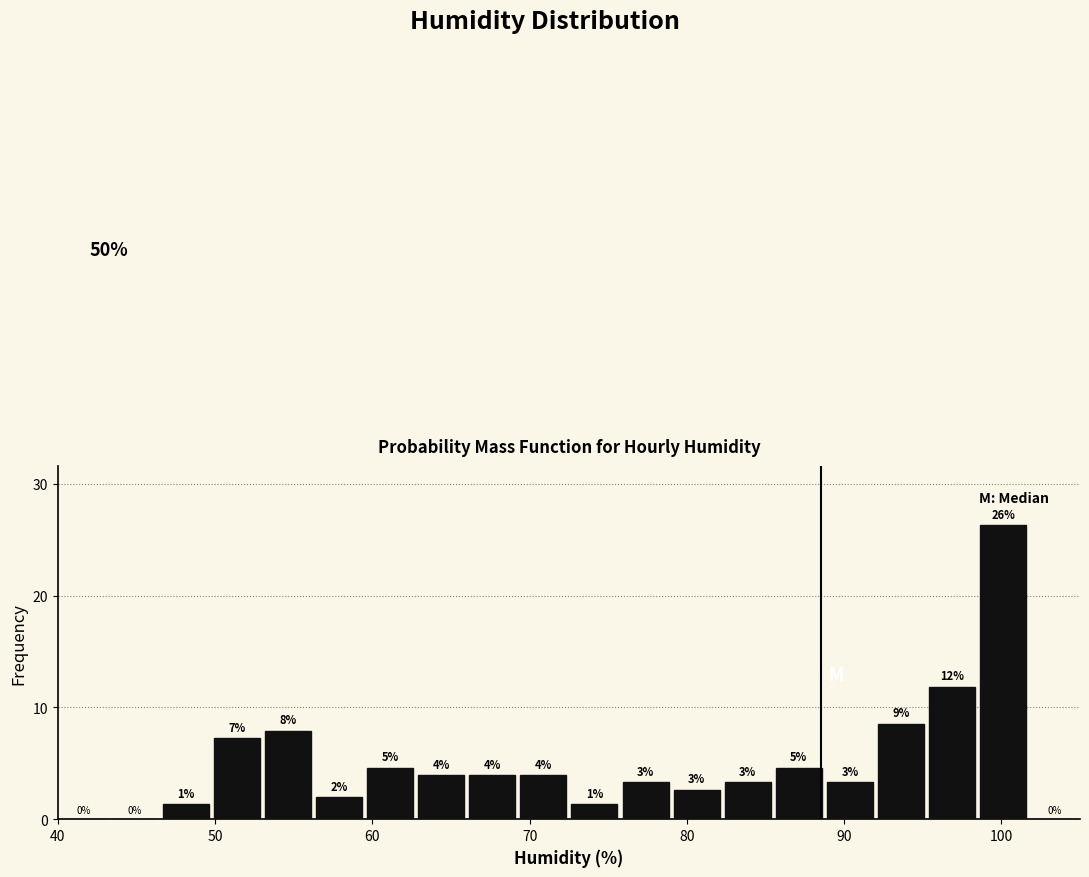

Around what value on the x-axis is the tallest bar? Give the approximate position of its centre, as read against the axis.

100